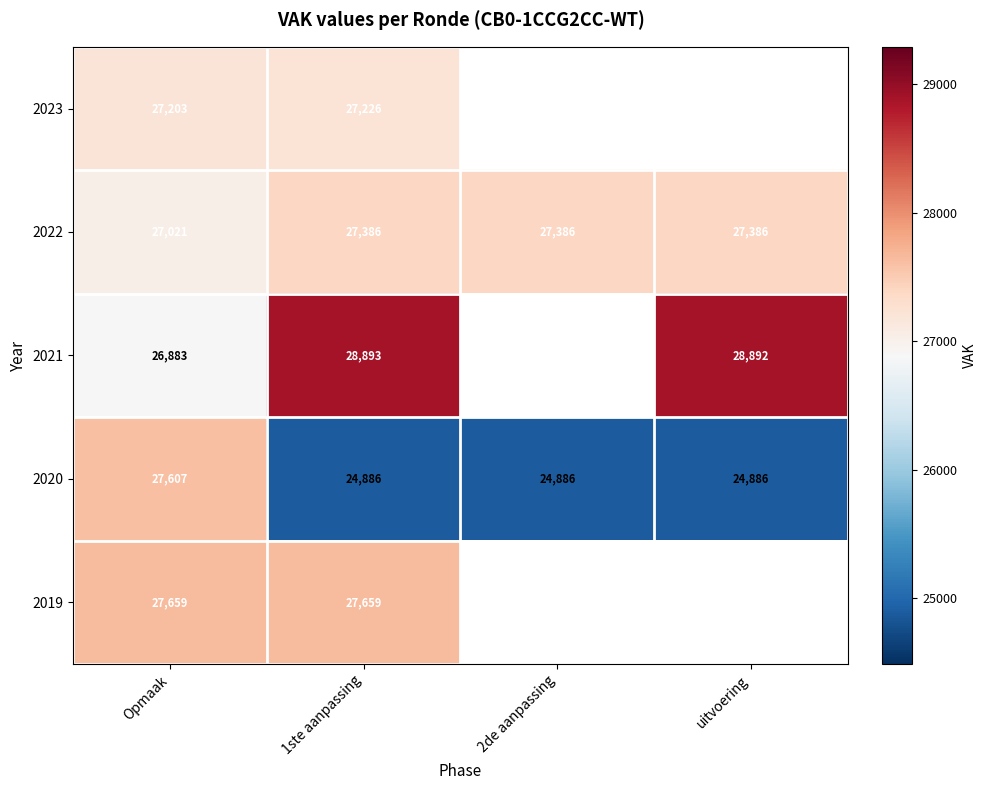

Read the 2020 value at 2de aanpassing, to the nearest 100.

24900